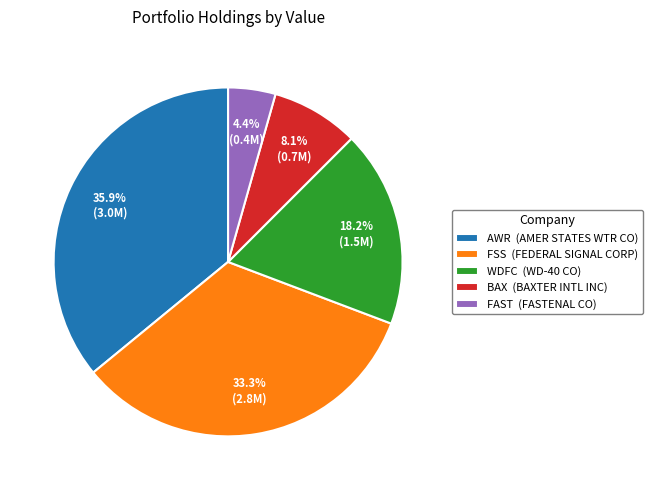

Between FSS (FEDERAL SIGNAL CORP) and FAST (FASTENAL CO), which is larger?

FSS (FEDERAL SIGNAL CORP)